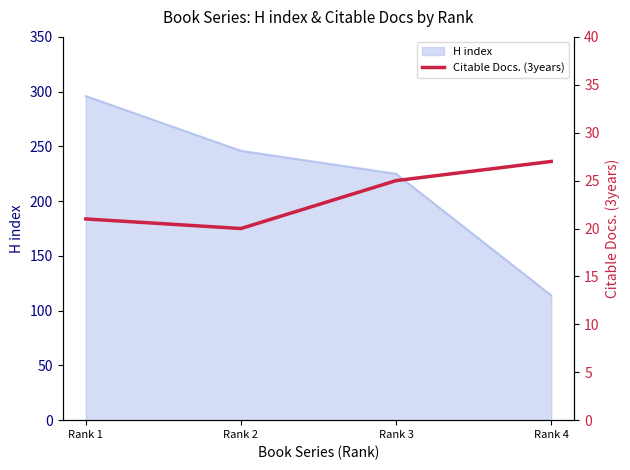

How many values are below 25?

2